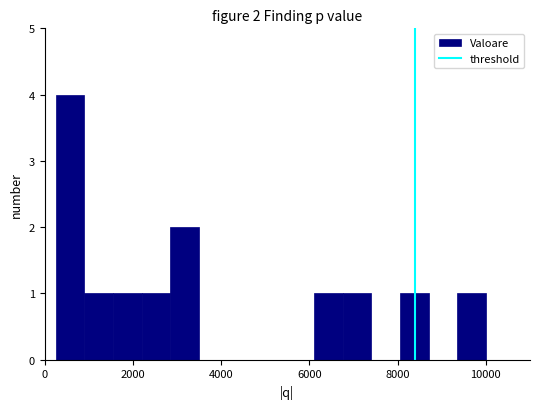

Read against the x-axis, roughly where is the centre of the tallest bar?

600